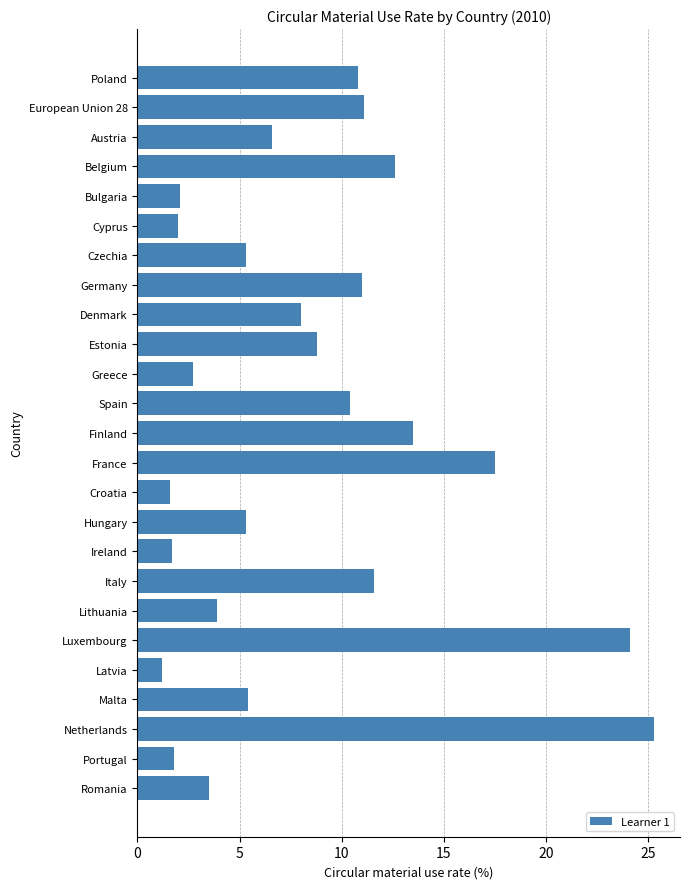

Is it true that the value at Latvia is 2.0?

False